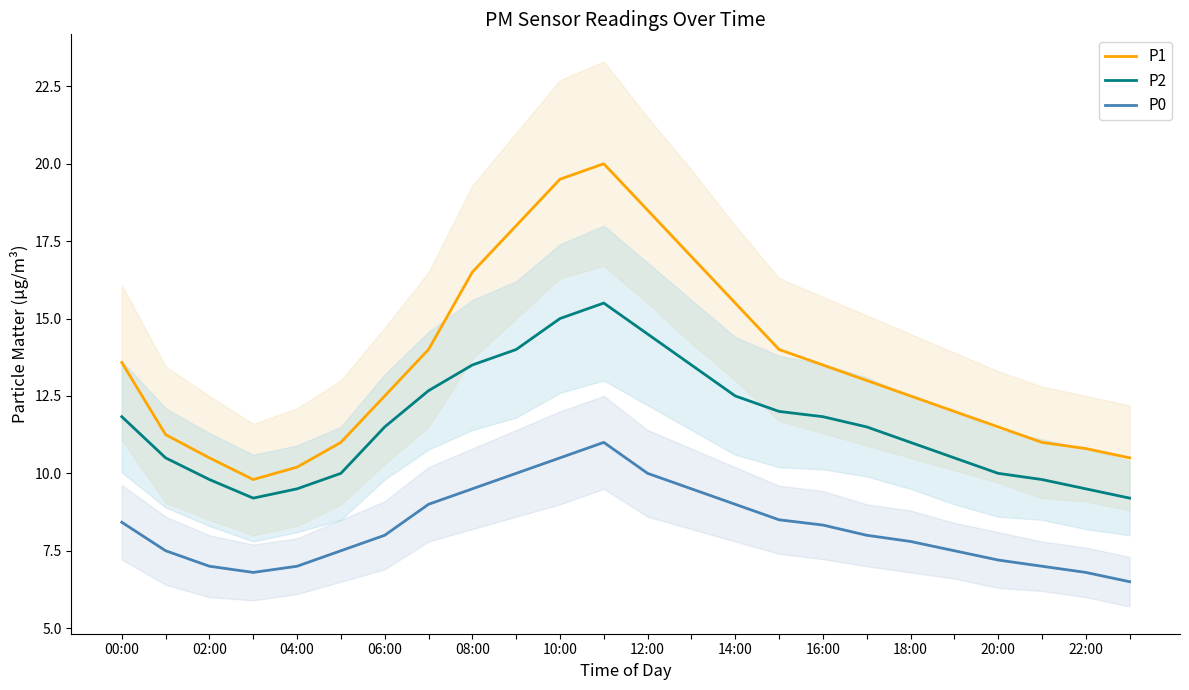

Rank the series at 20 from lowest to highest value.

P0, P2, P1